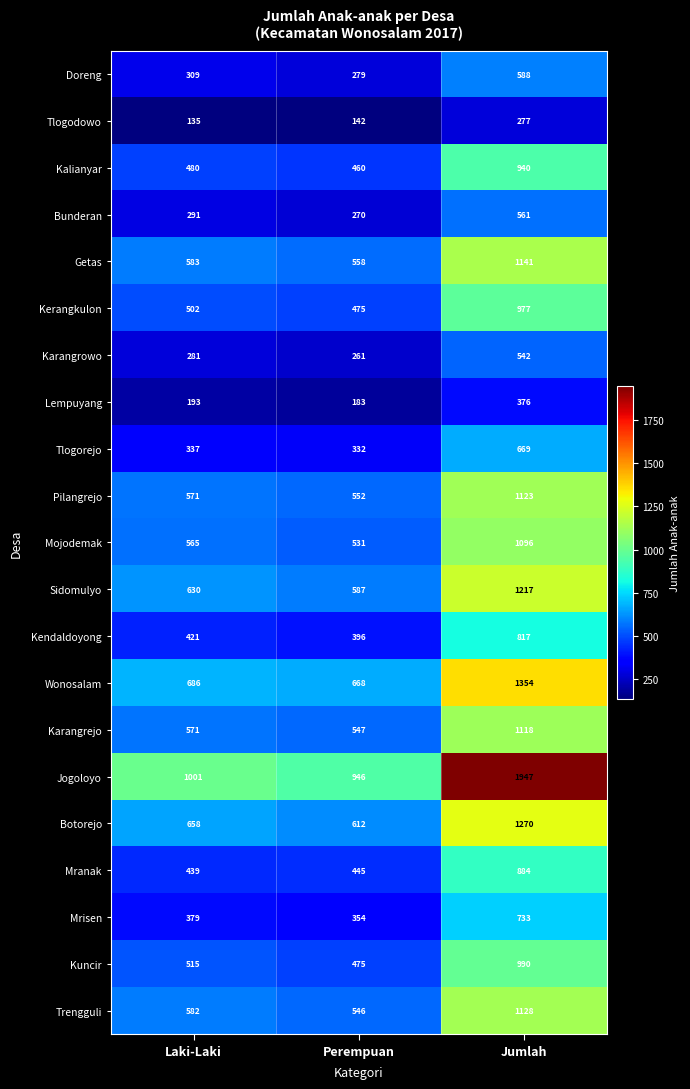

At which category does the chart reach its minimum across all series?

Laki-Laki